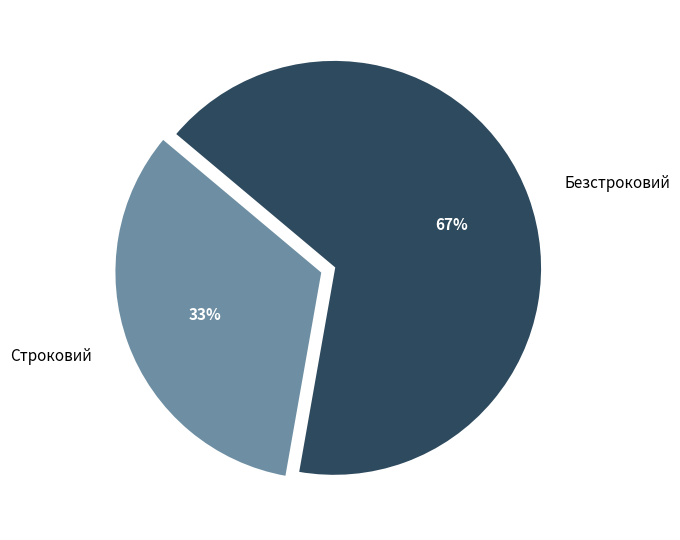

Between Безстроковий and Строковий, which is larger?

Безстроковий